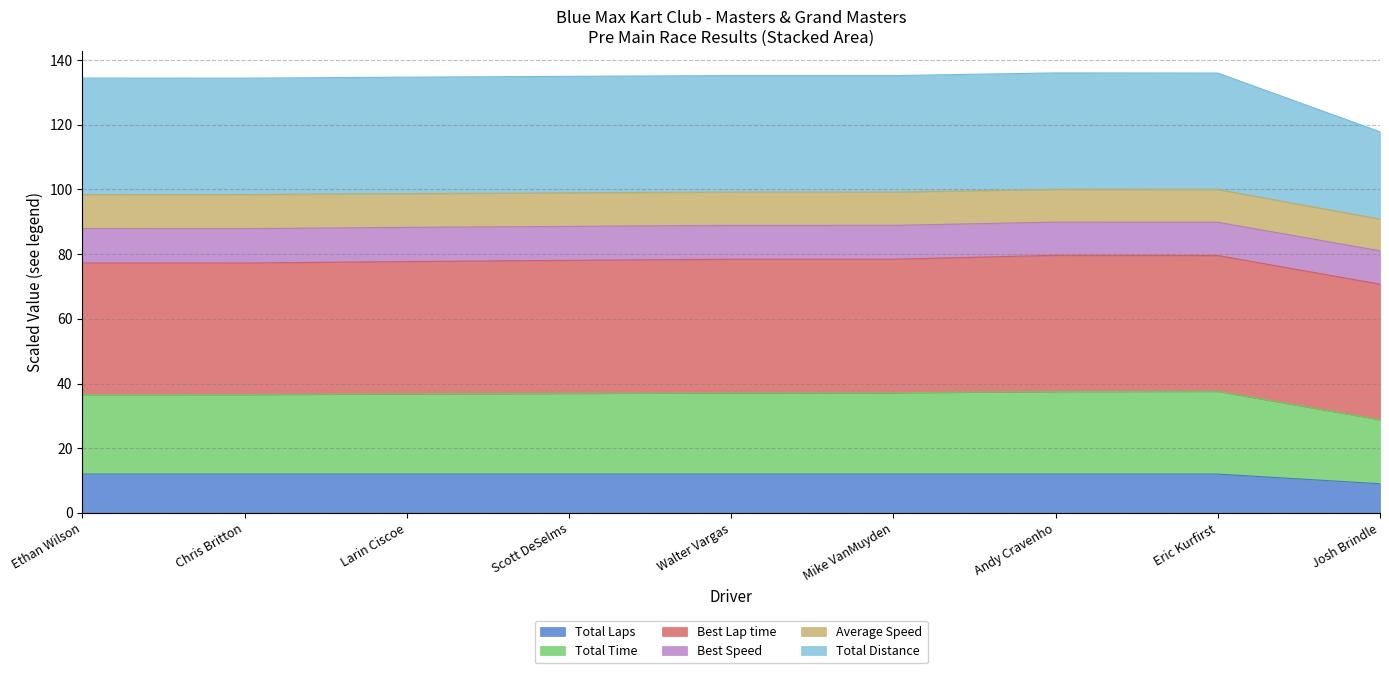

What is the spread (max minus min) of values at Walter Vargas?

123.2